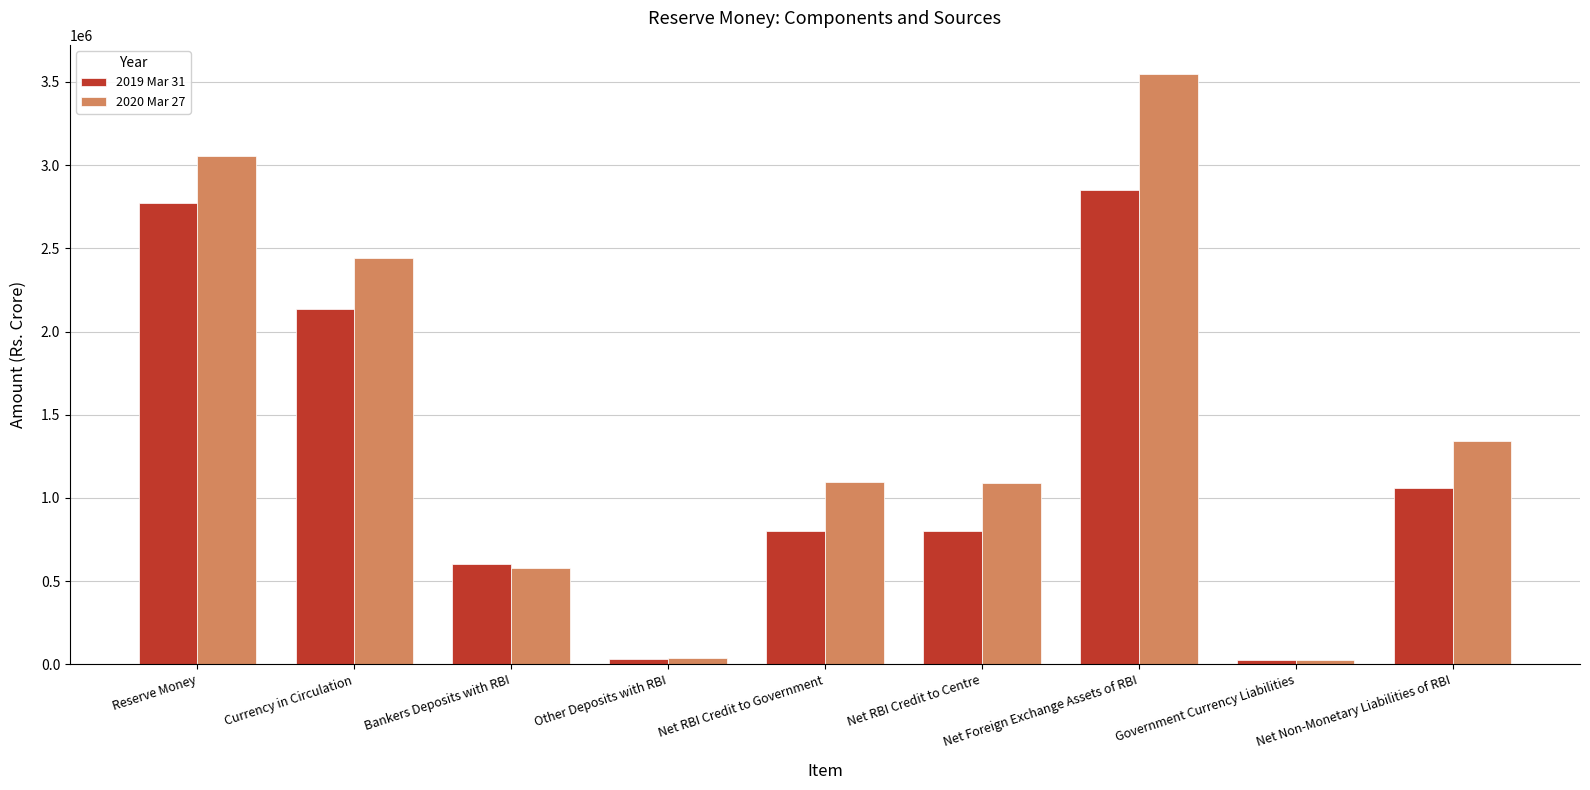

Which category has the highest value in the 2020 Mar 27 series?

Net Foreign Exchange Assets of RBI